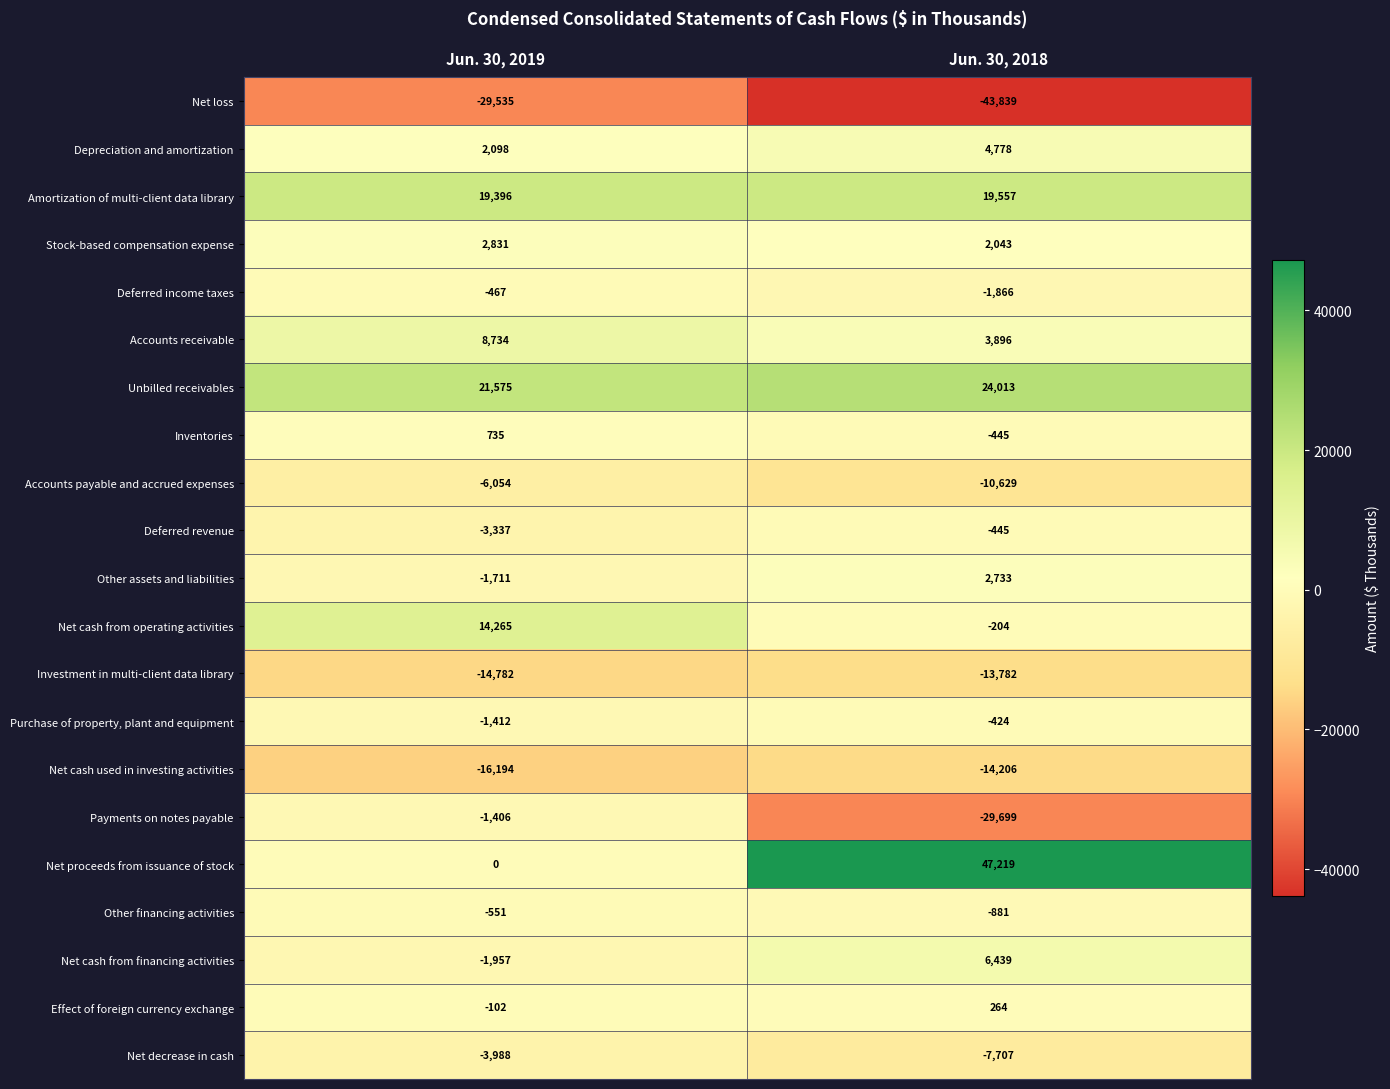

Rank the series at Jun. 30, 2019 from highest to lowest value.

Unbilled receivables, Amortization of multi-client data library, Net cash from operating activities, Accounts receivable, Stock-based compensation expense, Depreciation and amortization, Inventories, Net proceeds from issuance of stock, Effect of foreign currency exchange, Deferred income taxes, Other financing activities, Payments on notes payable, Purchase of property, plant and equipment, Other assets and liabilities, Net cash from financing activities, Deferred revenue, Net decrease in cash, Accounts payable and accrued expenses, Investment in multi-client data library, Net cash used in investing activities, Net loss